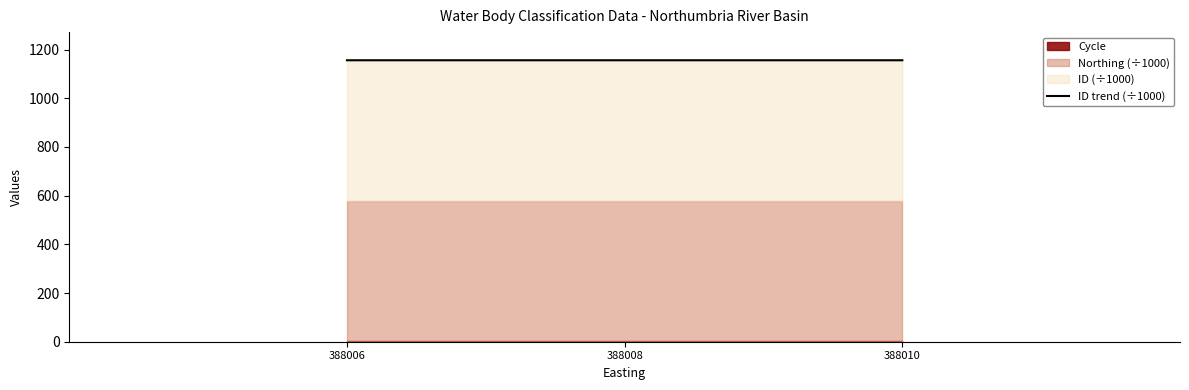

Where is the data nearest to the value 1156?

388010